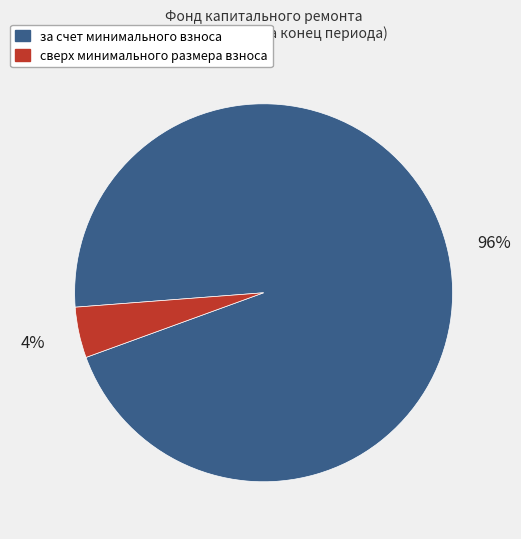

Is the sum of сверх минимального размера взноса and за счет минимального взноса greater than half?

Yes